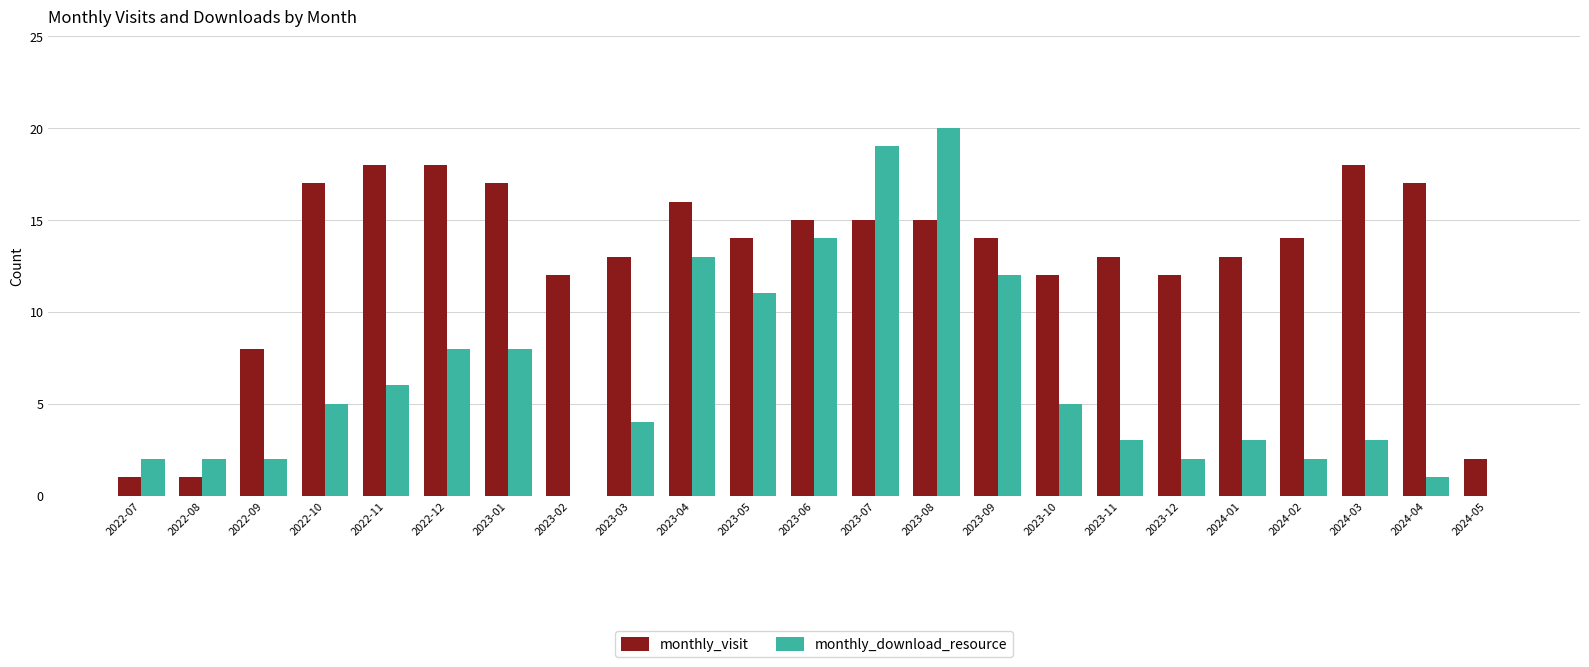

Where is monthly_download_resource nearest to the value 10?

2023-05